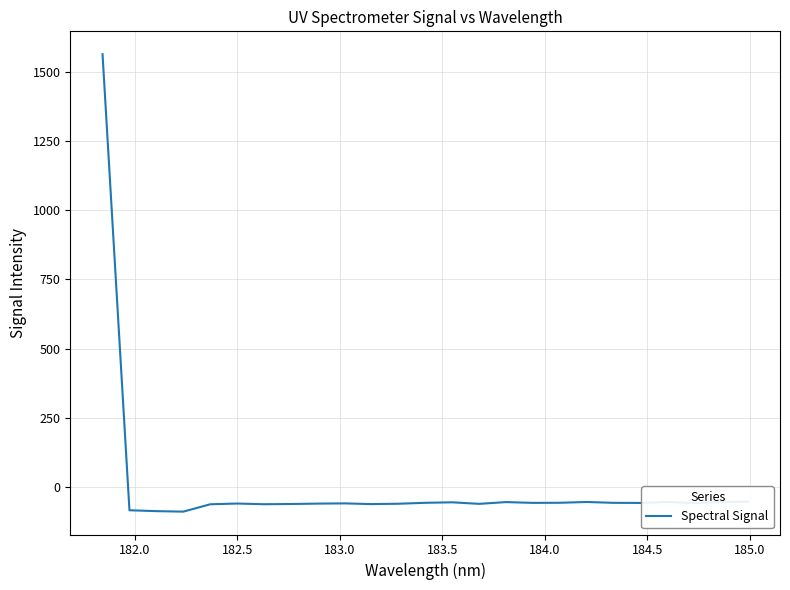

What is the smallest value displayed?

-88.9